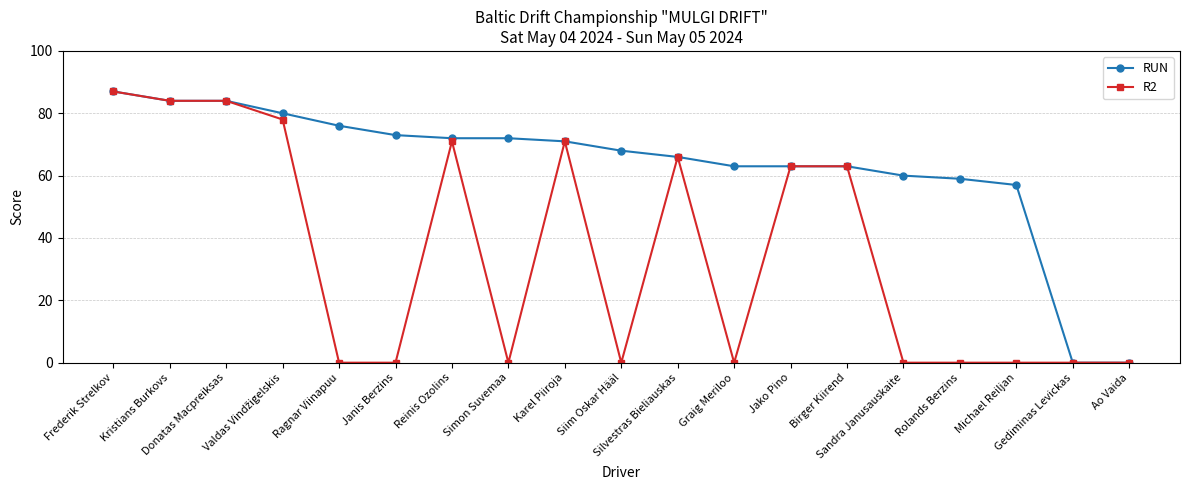

What is the value of the RUN point at the 7th from the left?

72